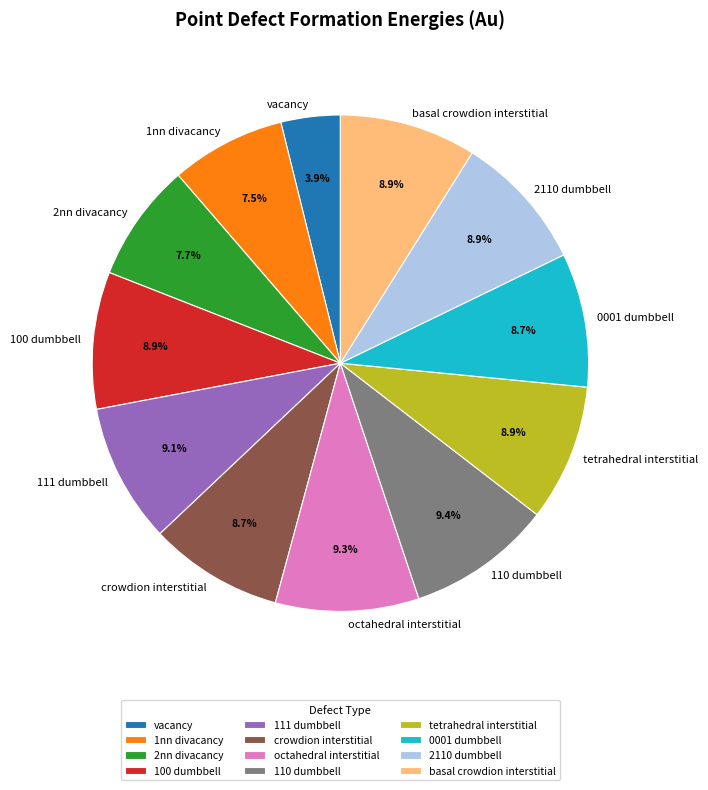

Does 1nn divacancy represent more than half of the total?

No